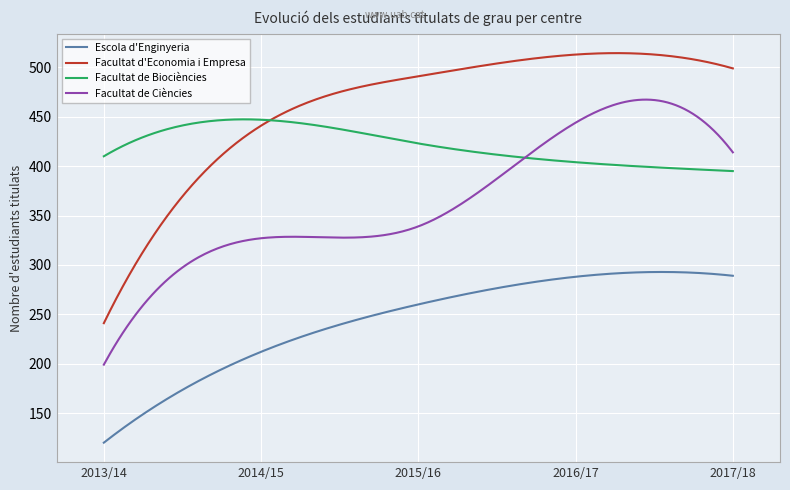

List the series in order of their overall mean, lowest first.

Escola d'Enginyeria, Facultat de Ciències, Facultat de Biociències, Facultat d'Economia i Empresa